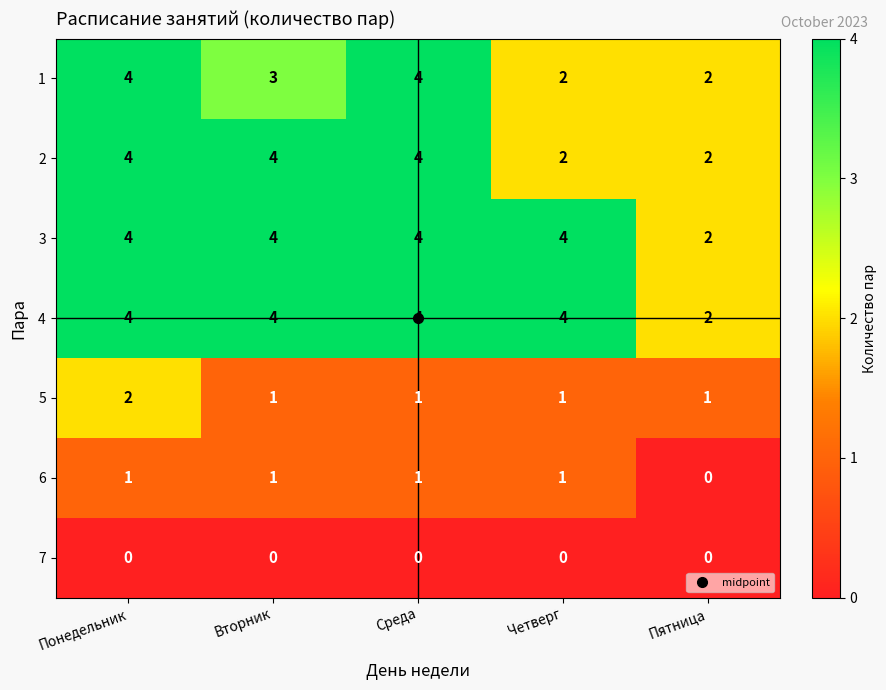

Read the 3 value at Понедельник.

4